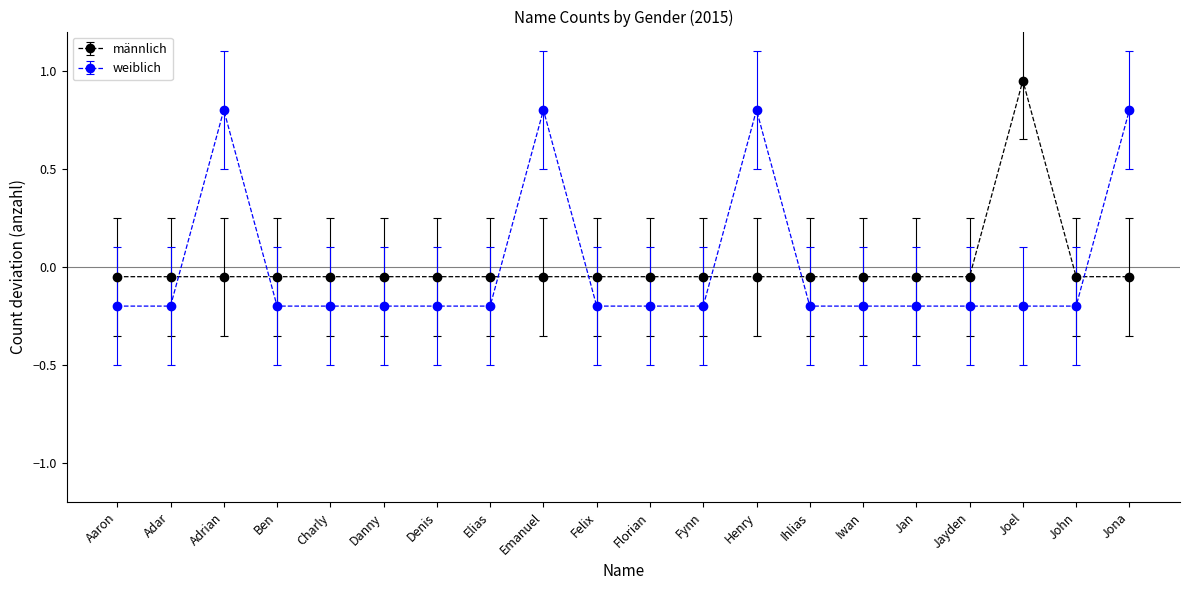

The weiblich series shows -0.2 at Iwan. True or false?

True